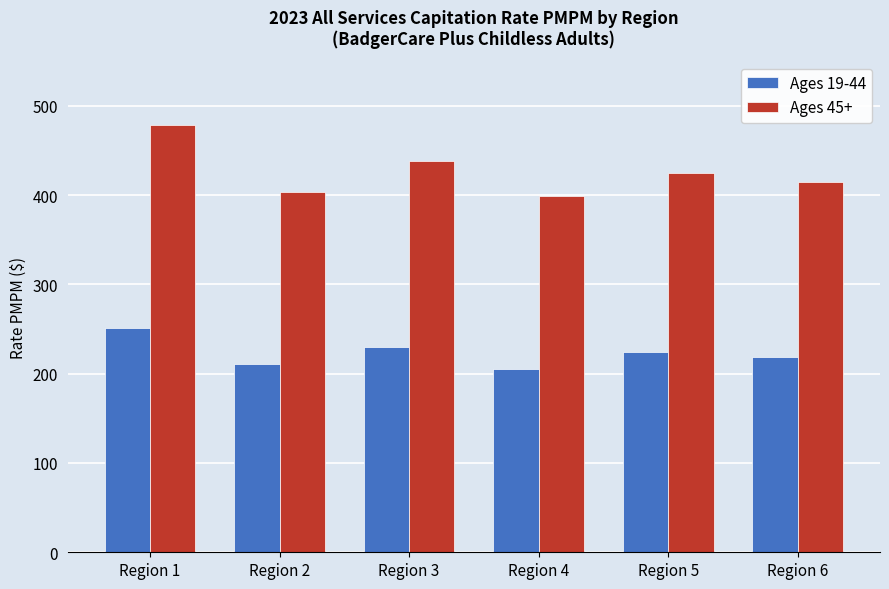

The Ages 45+ series shows 424.4 at Region 5. True or false?

True